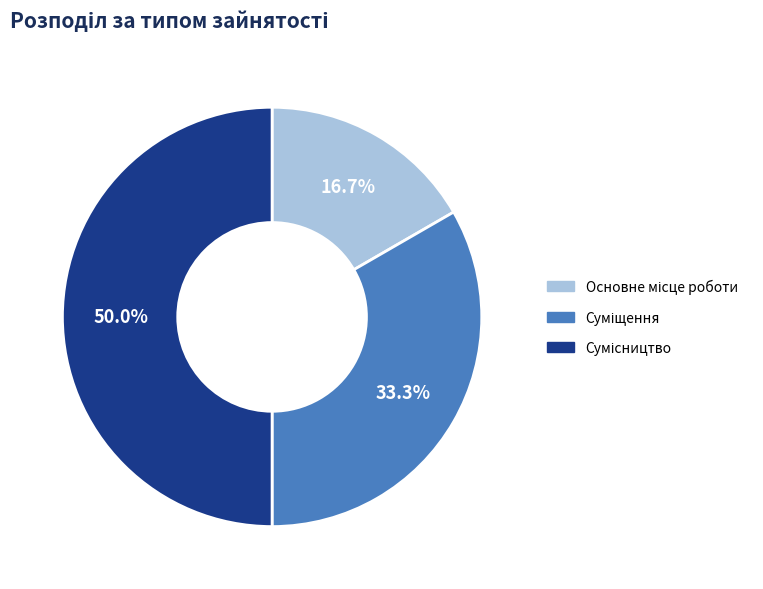

To the nearest percent, what is the combined percentage of Сумісництво and Основне місце роботи?

67%